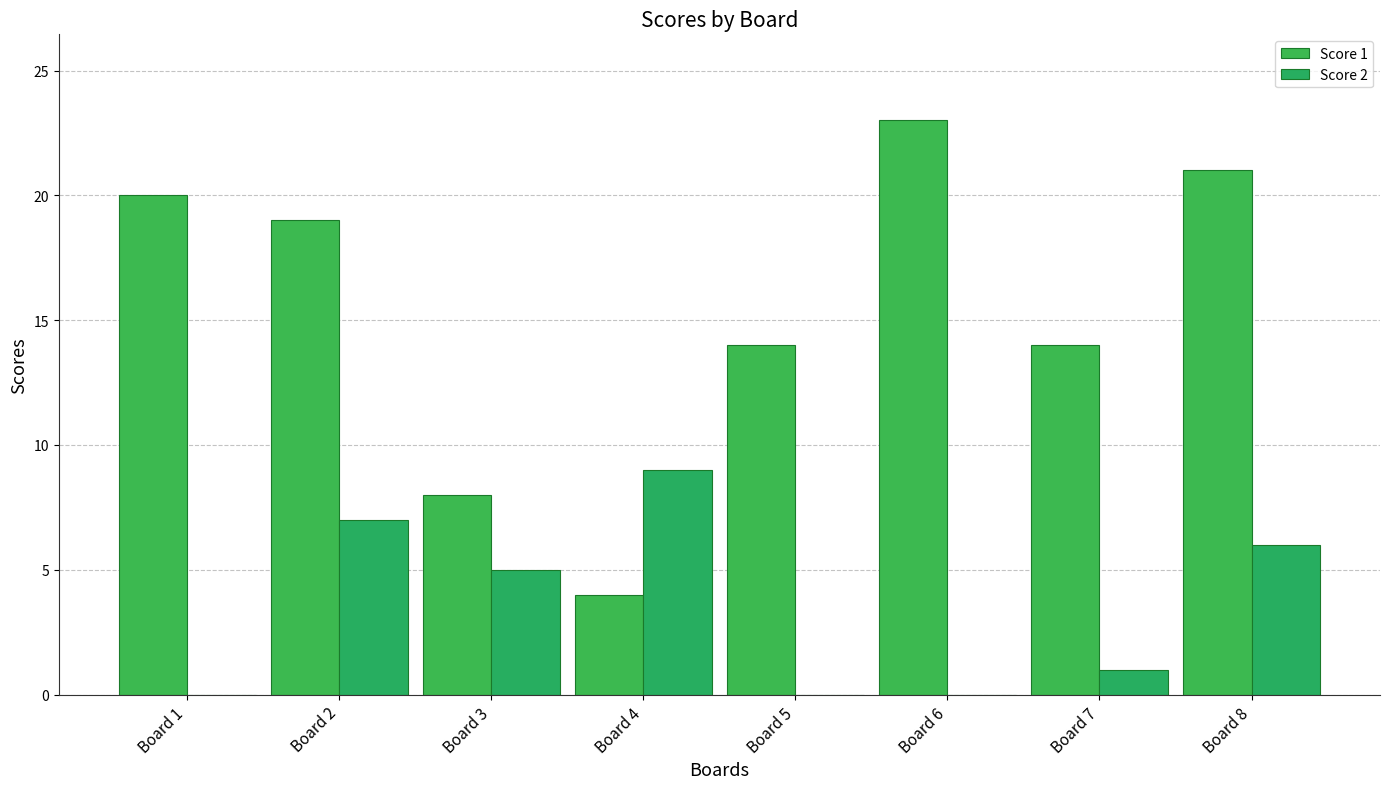

What is the difference between the Score 1 values at Board 4 and Board 6?

19